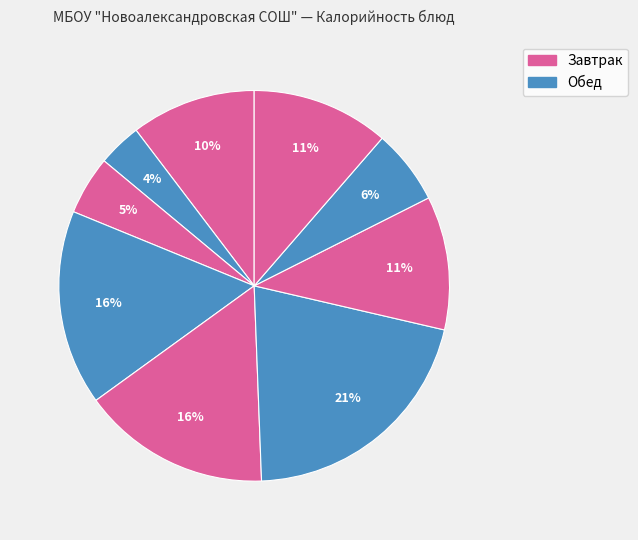

What is the smallest slice in the pie chart?

Чай с сахаром